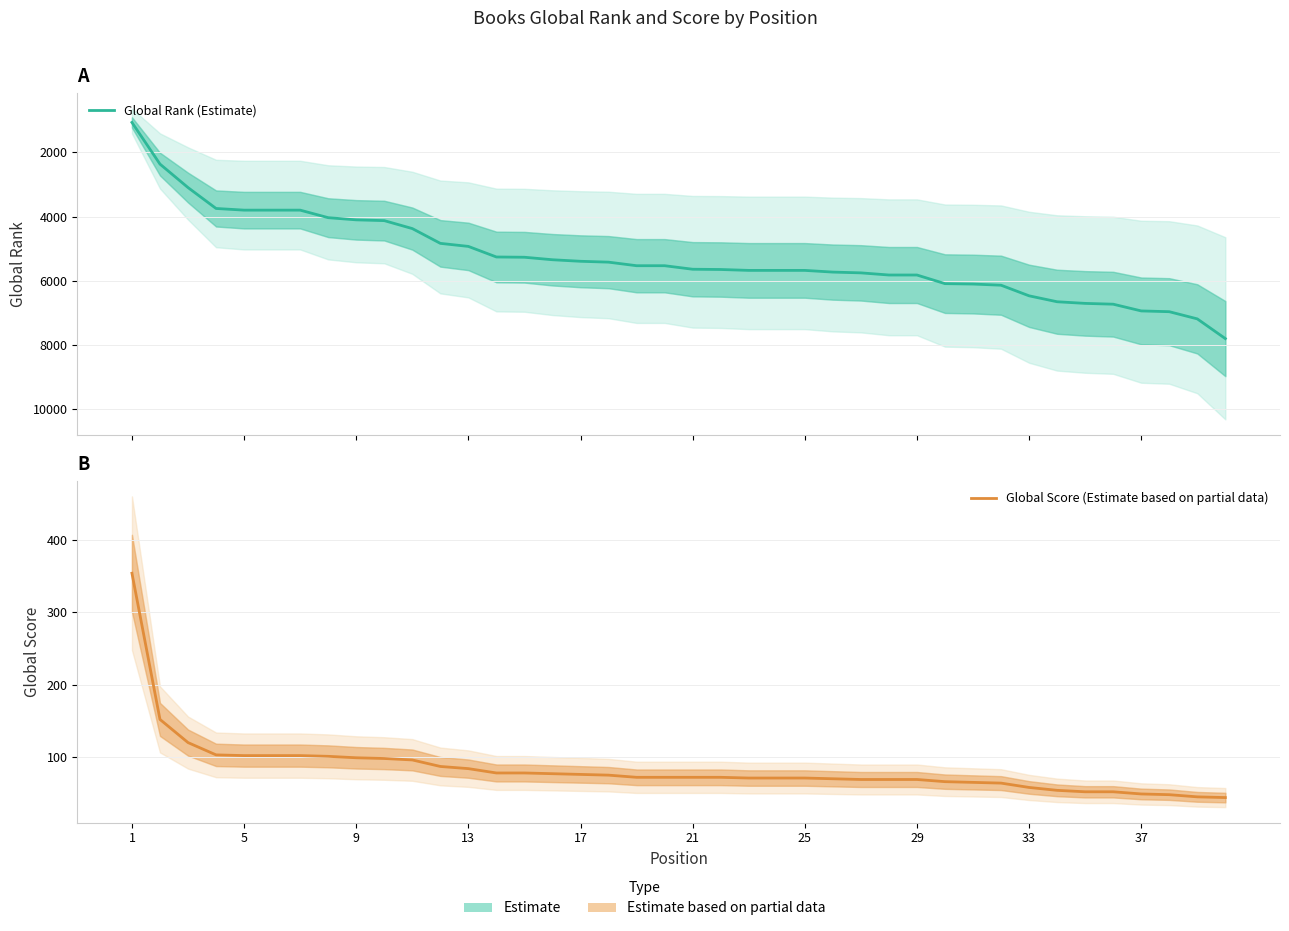

Reading right to left, extract all data points from this chart.

Global Rank (Estimate): 7807	7192	6968	6944	6734	6709	6658	6473	6142	6106	6093	5824	5824	5757	5733	5680	5680	5680	5652	5644	5534	5534	5423	5396	5348	5270	5262	4932	4837	4376	4128	4104	4036	3801	3801	3801	3749	3097	2365	1066
Global Score (Estimate based on partial data): 44	45	48	49	52	52	54	58	64	65	66	69	69	69	70	71	71	71	72	72	72	72	75	76	77	78	78	84	87	96	98	99	101	102	102	102	103	120	152	354